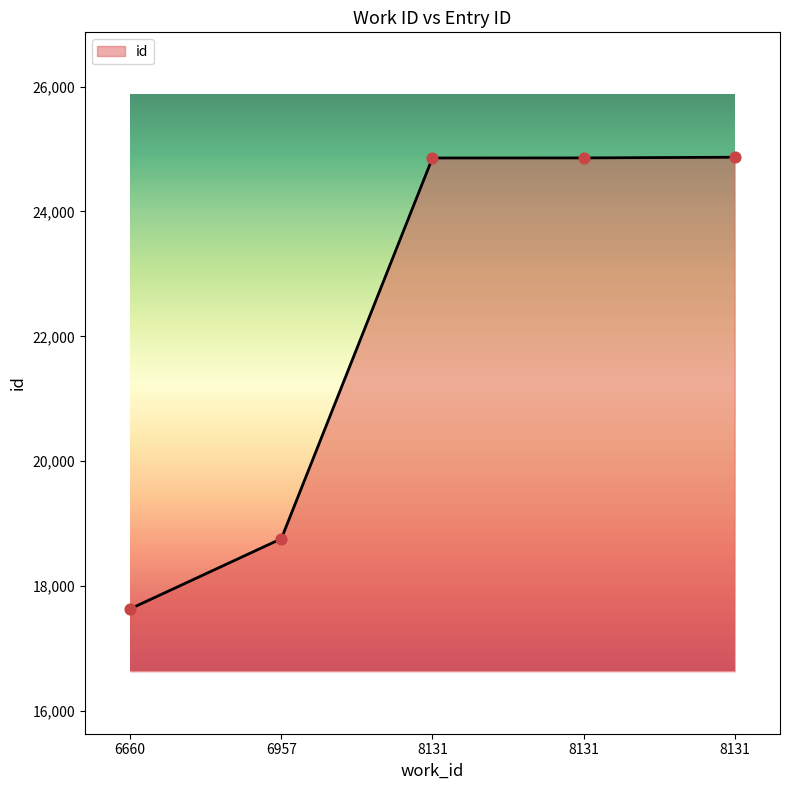

How many values are below 24856?

2